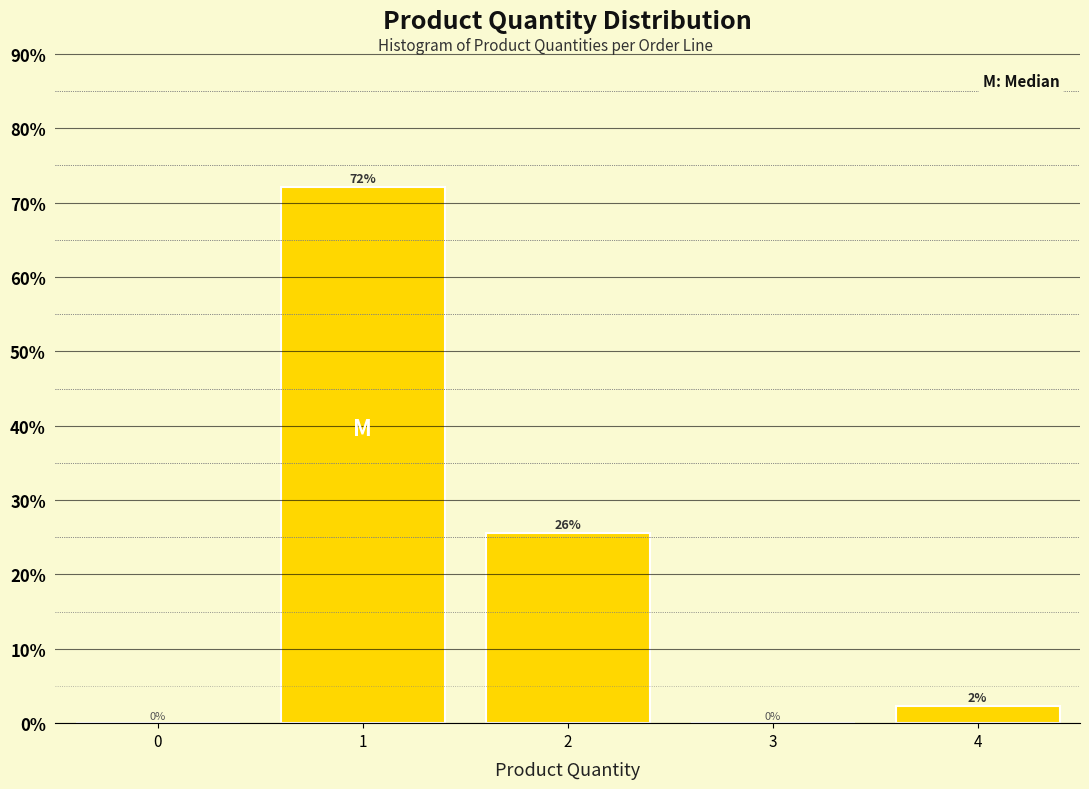

What is the sum of all values?

100.0